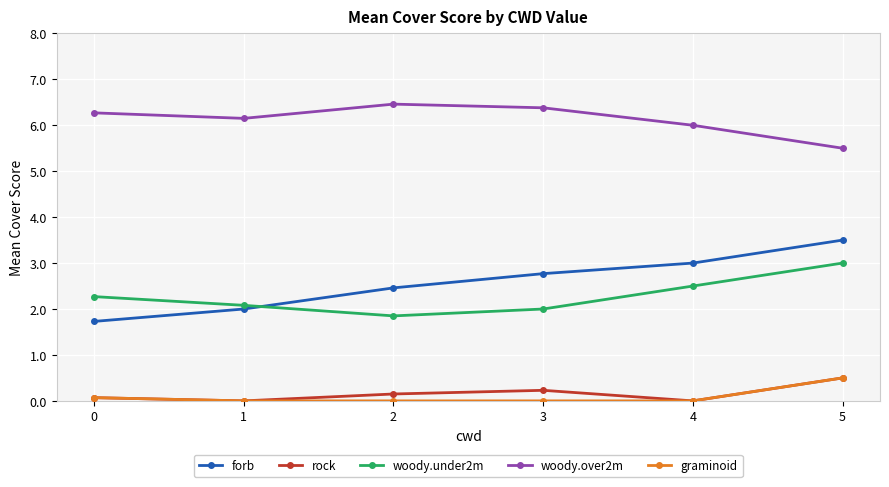

Count the number of categories in the chart.

6